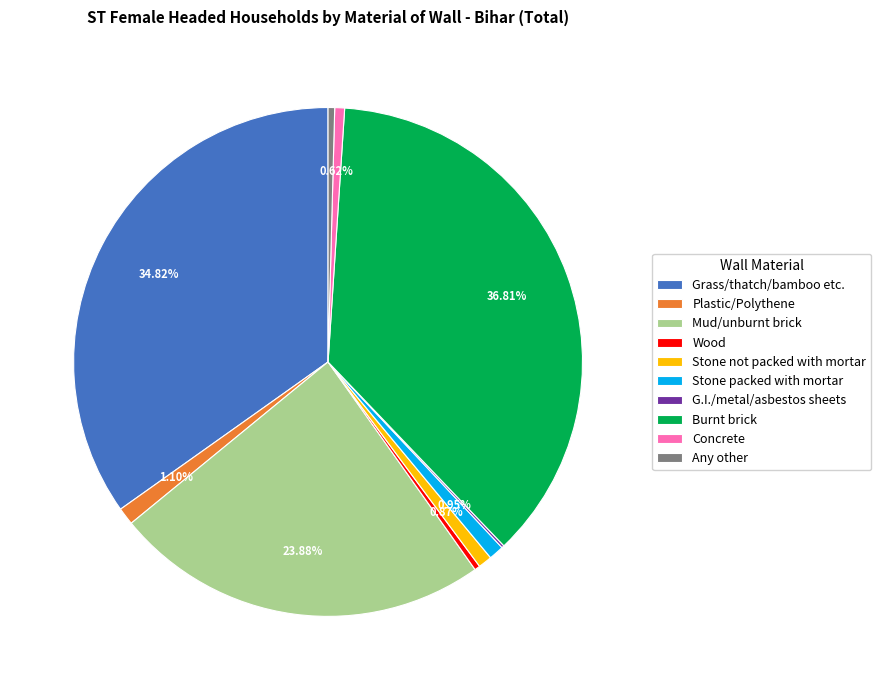

Does any single category account for the majority?

No